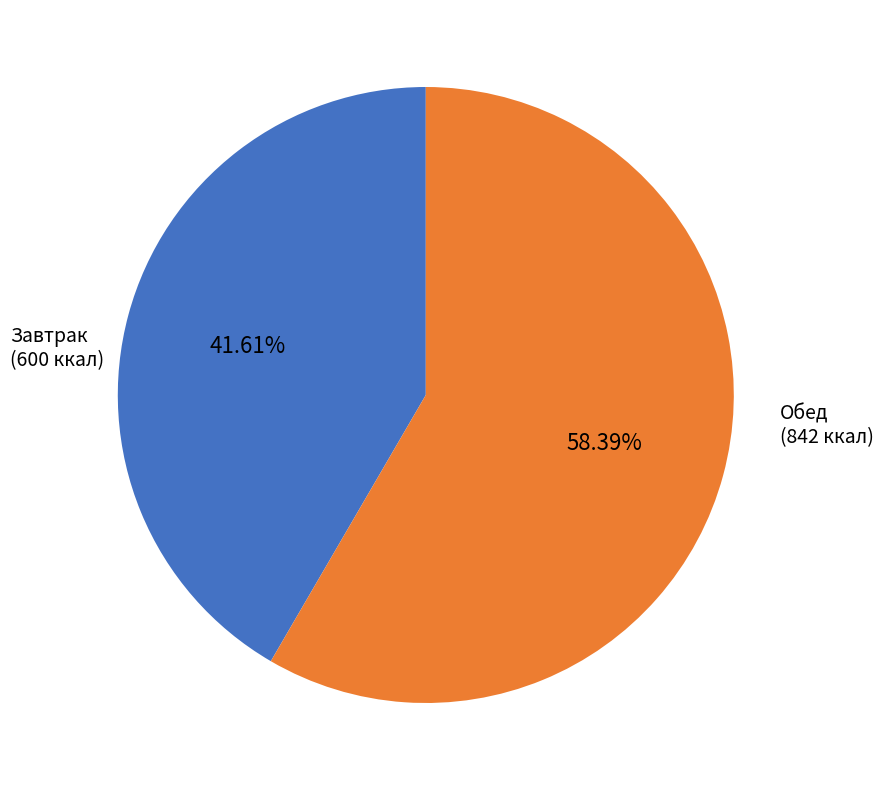

Is Обед the majority of the pie?

Yes